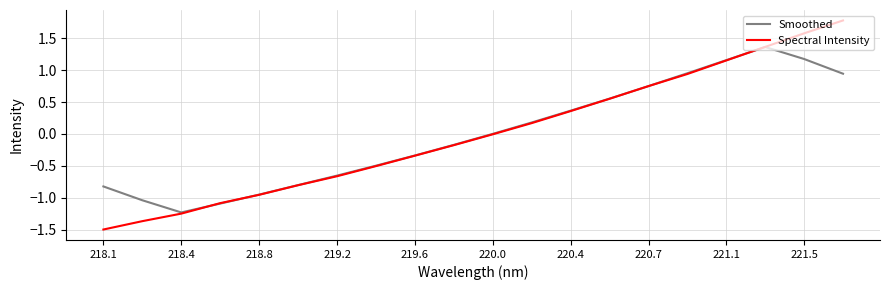

What is the maximum value shown in the chart?

1.8